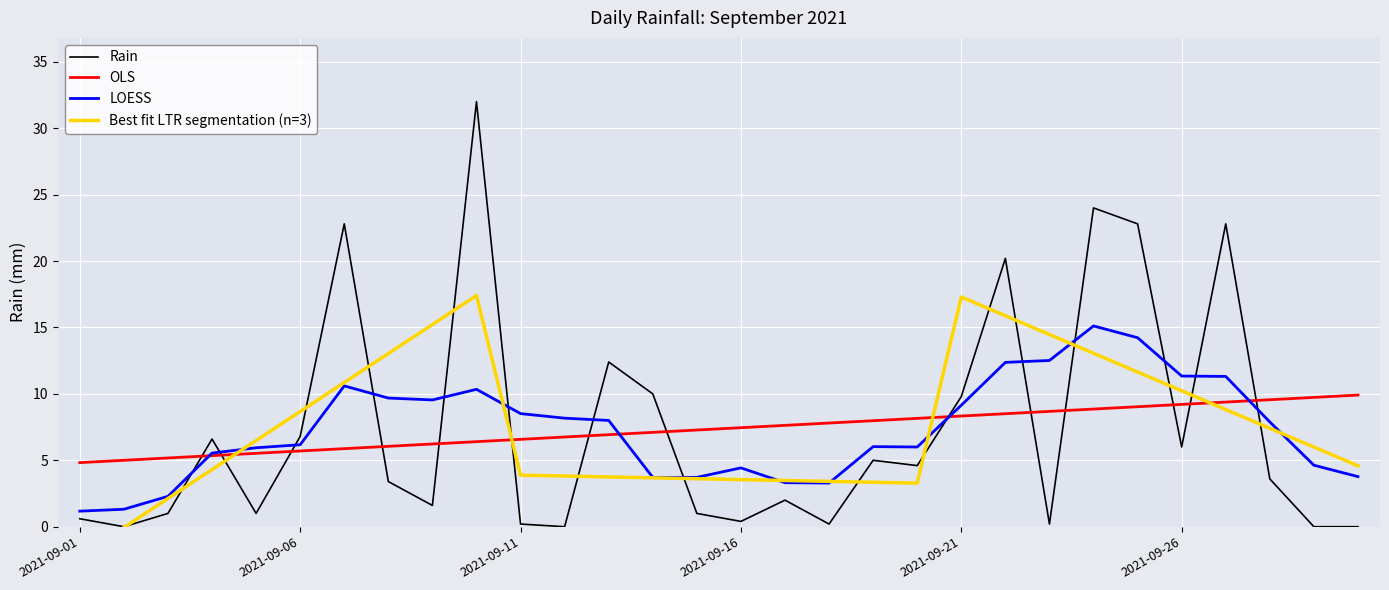

At how many categories does at least one series exceed 6?

27